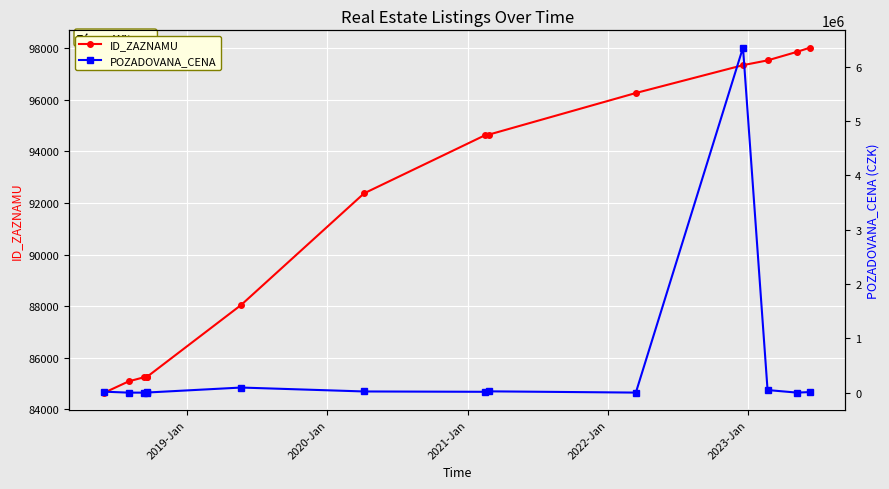

What is the minimum value for ID_ZAZNAMU?

84652